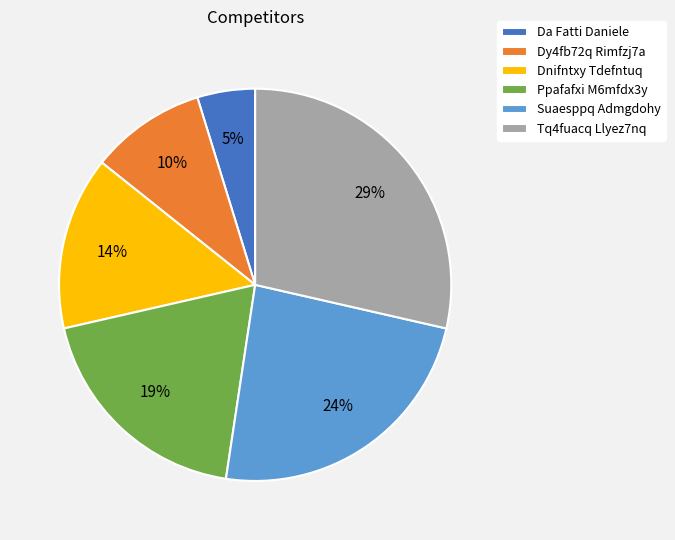

Is the sum of Dy4fb72q Rimfzj7a and Ppafafxi M6mfdx3y greater than half?

No